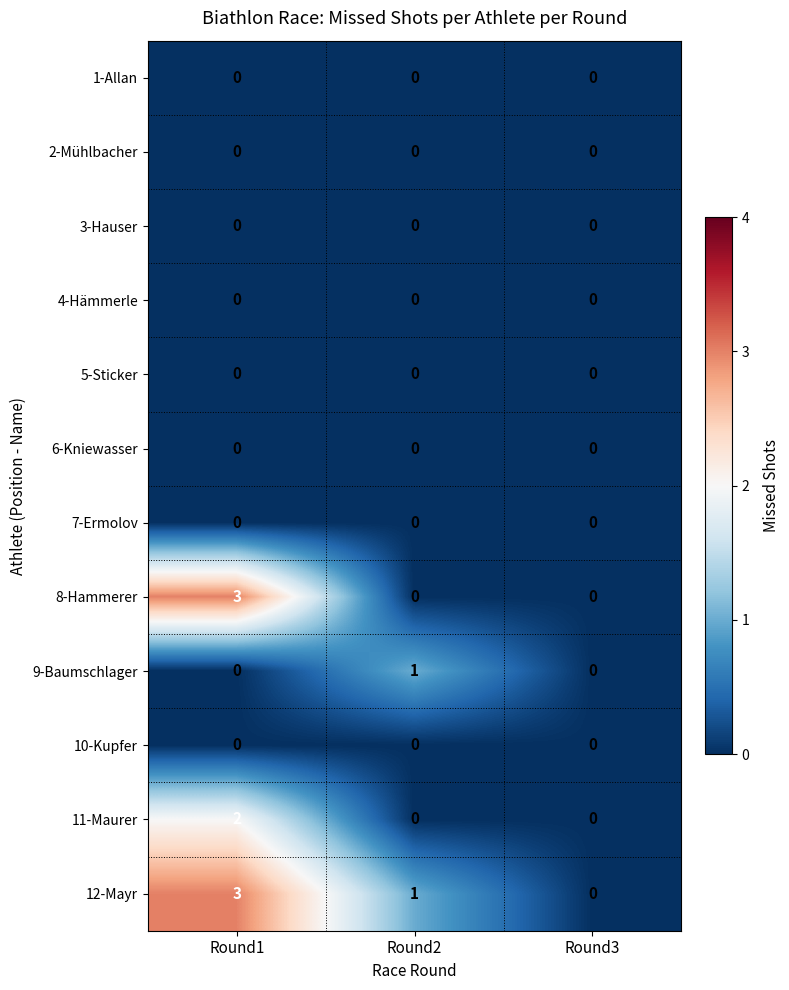

What is the greatest value displayed?

3